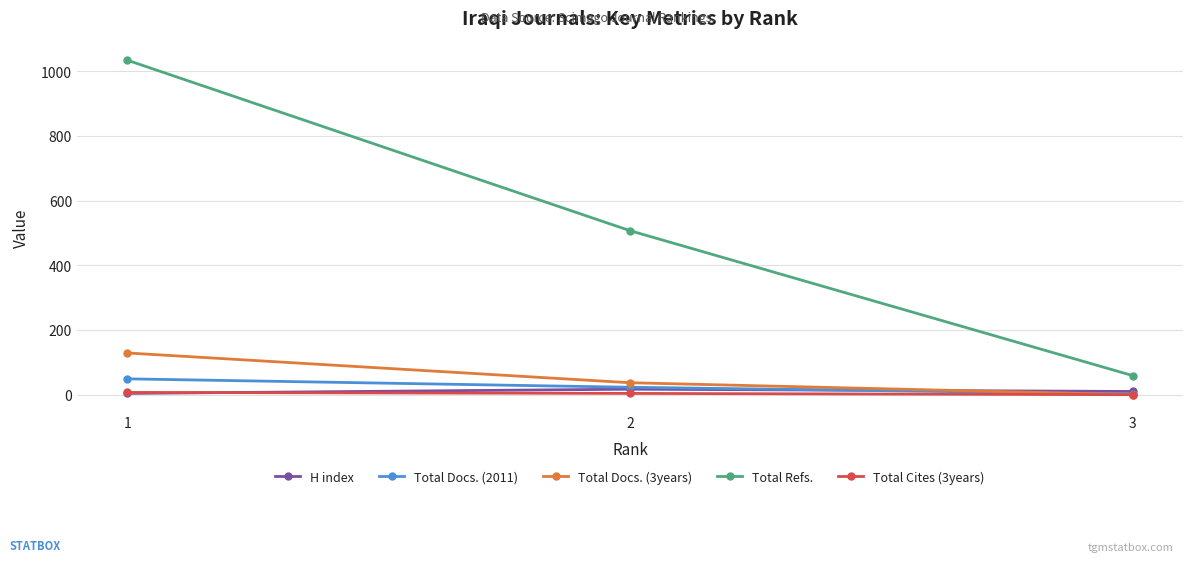

Which series has the largest range (max minus min)?

Total Refs.